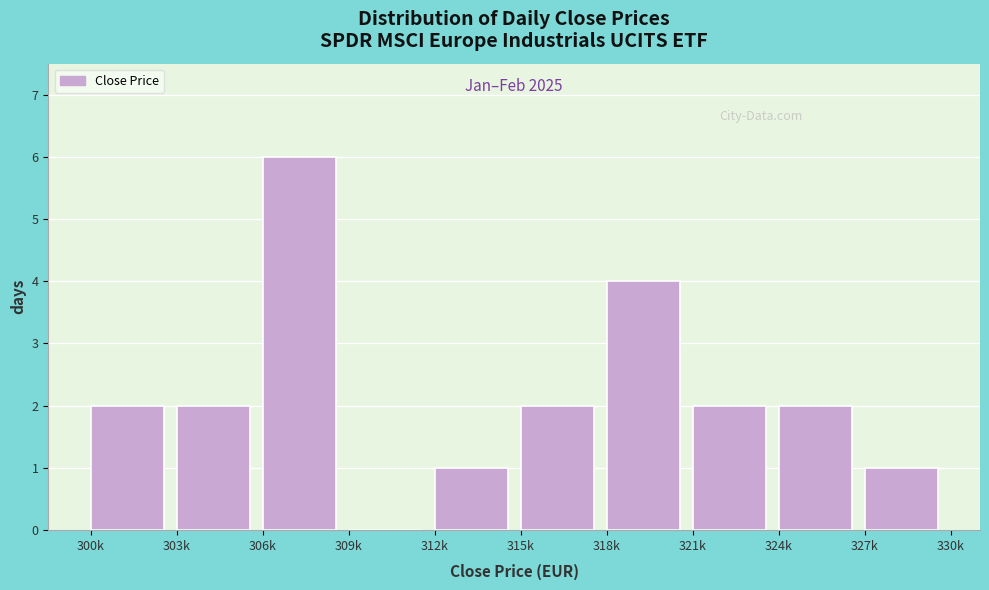

Reading right to left, extract all data points from this chart.

327k=1	324k=2	321k=2	318k=4	315k=2	312k=1	309k=0	306k=6	303k=2	300k=2